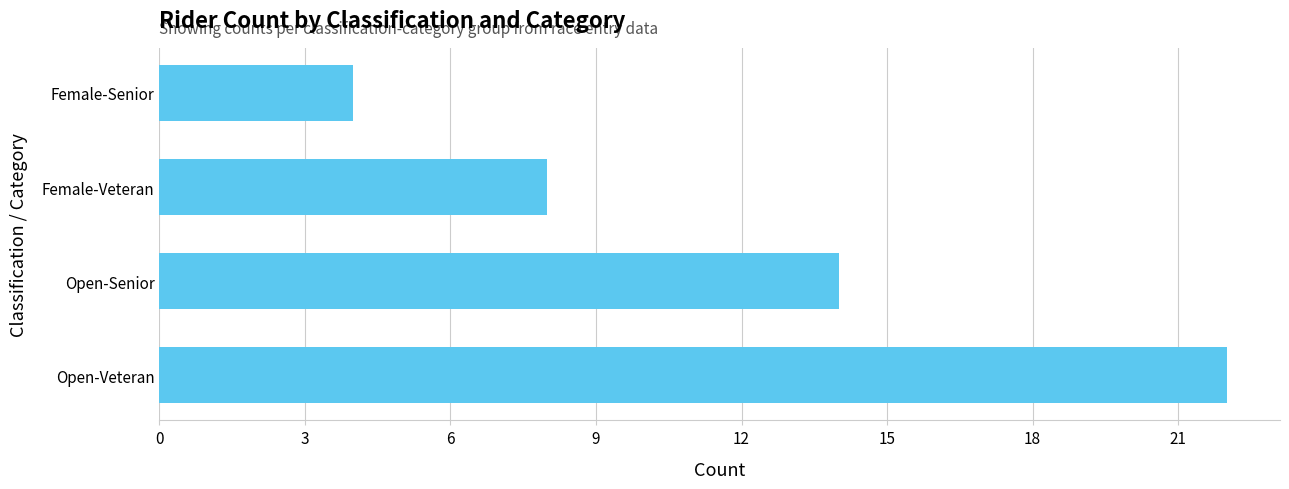

Reading bottom to top, extract all data points from this chart.

22	14	8	4